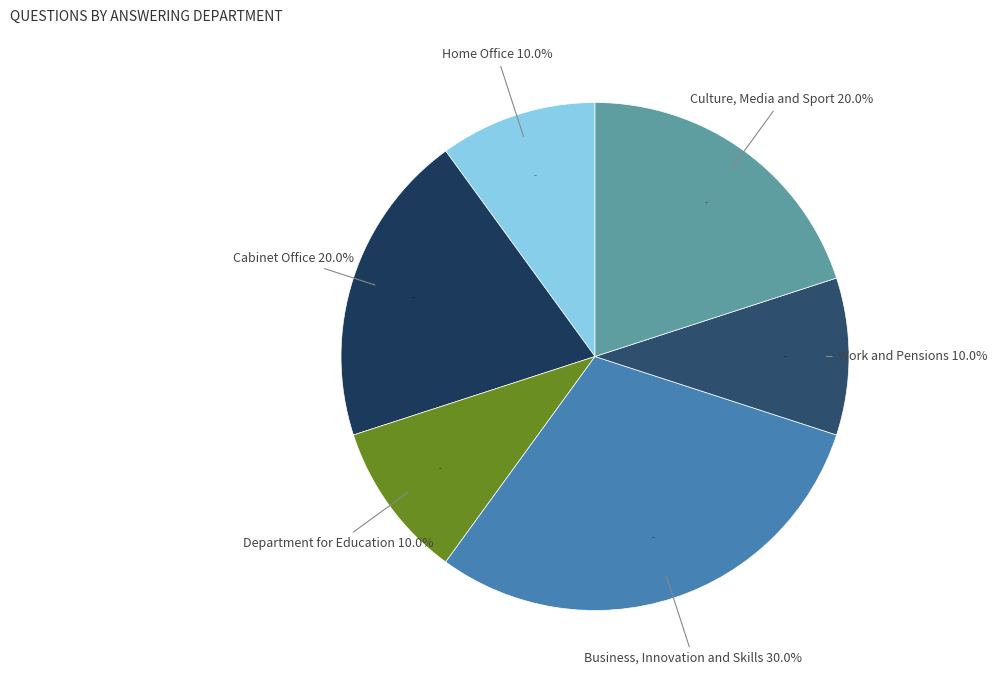

Which category has the smallest portion of the pie?

Home Office